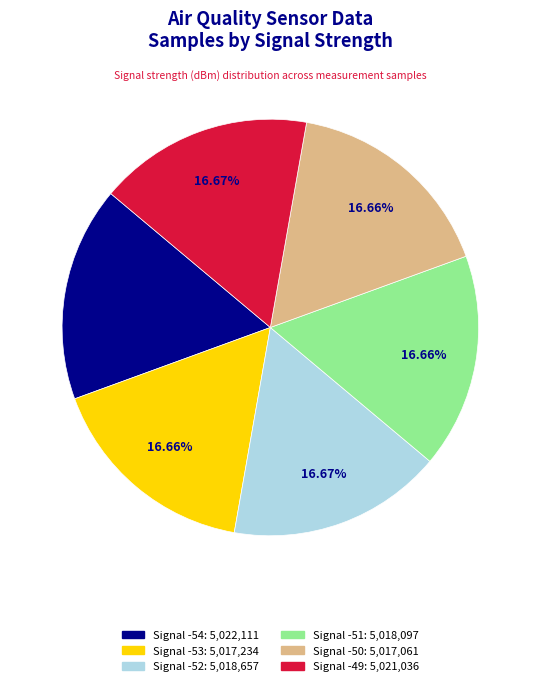

Does any single category account for the majority?

No